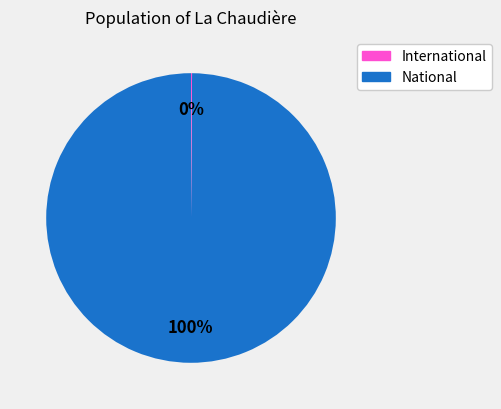

To the nearest percent, what is the difference between the largest and smallest slice percentages?

100%